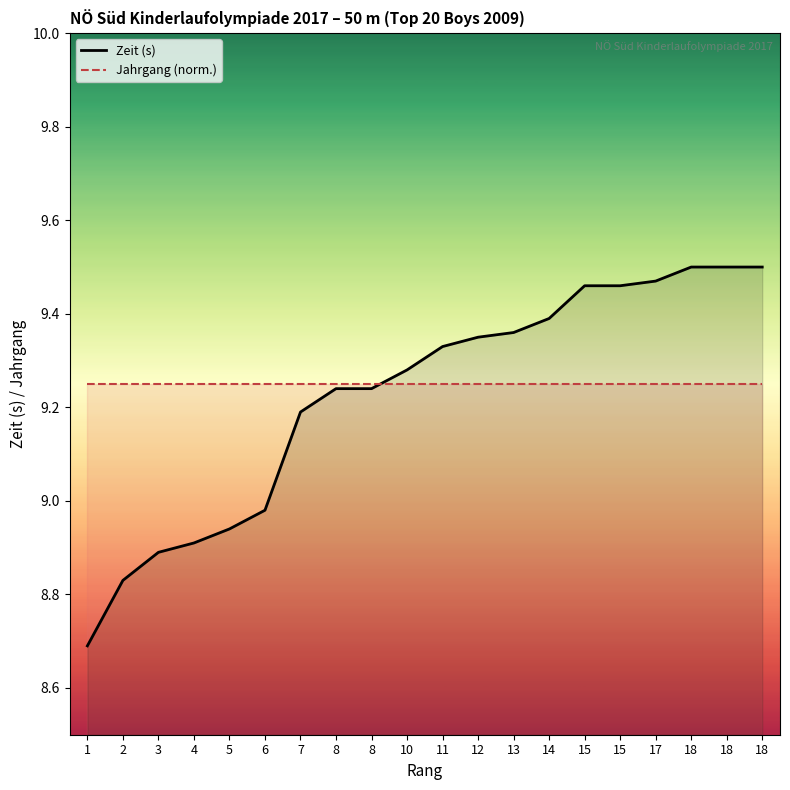

At 17, list the series in order from largest to smallest.

Zeit (s), Jahrgang (norm.)